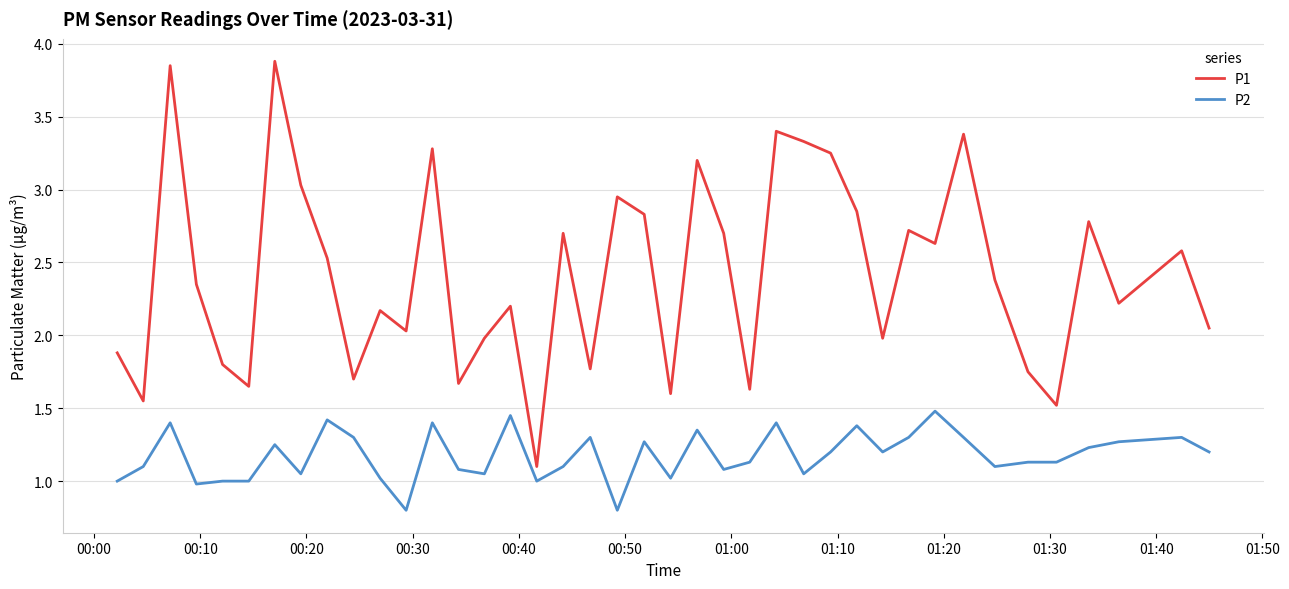

List the series in order of their peak value, highest first.

P1, P2